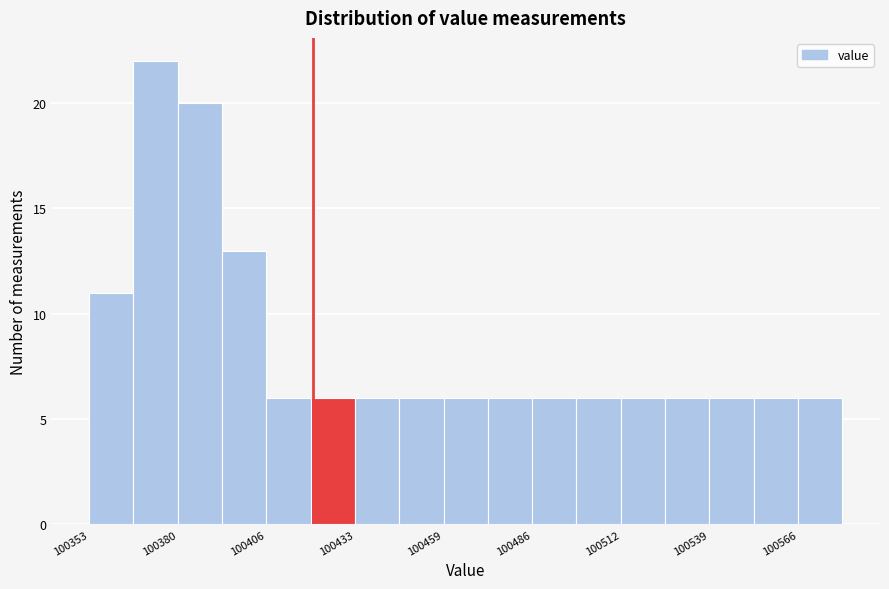

Read against the x-axis, roughly where is the centre of the tallest bar?

100375